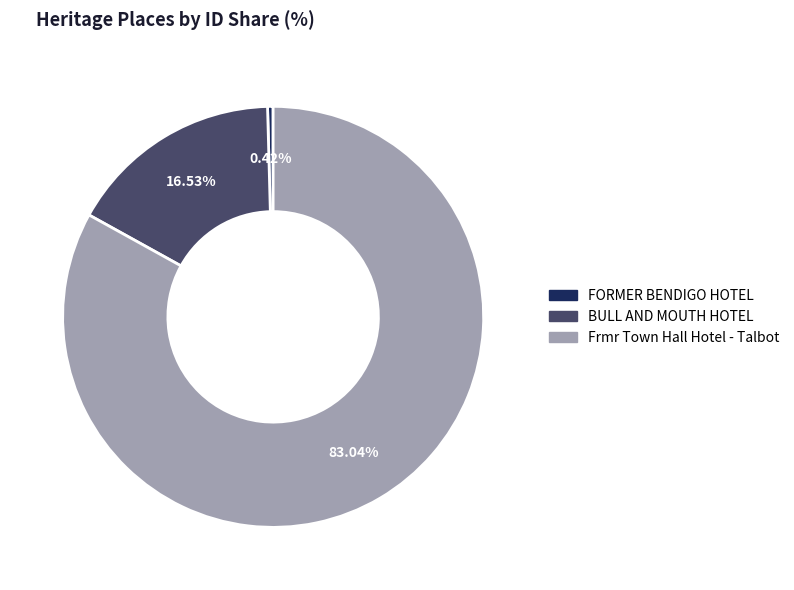

To the nearest percent, what is the combined percentage of FORMER BENDIGO HOTEL and Frmr Town Hall Hotel - Talbot?

83%